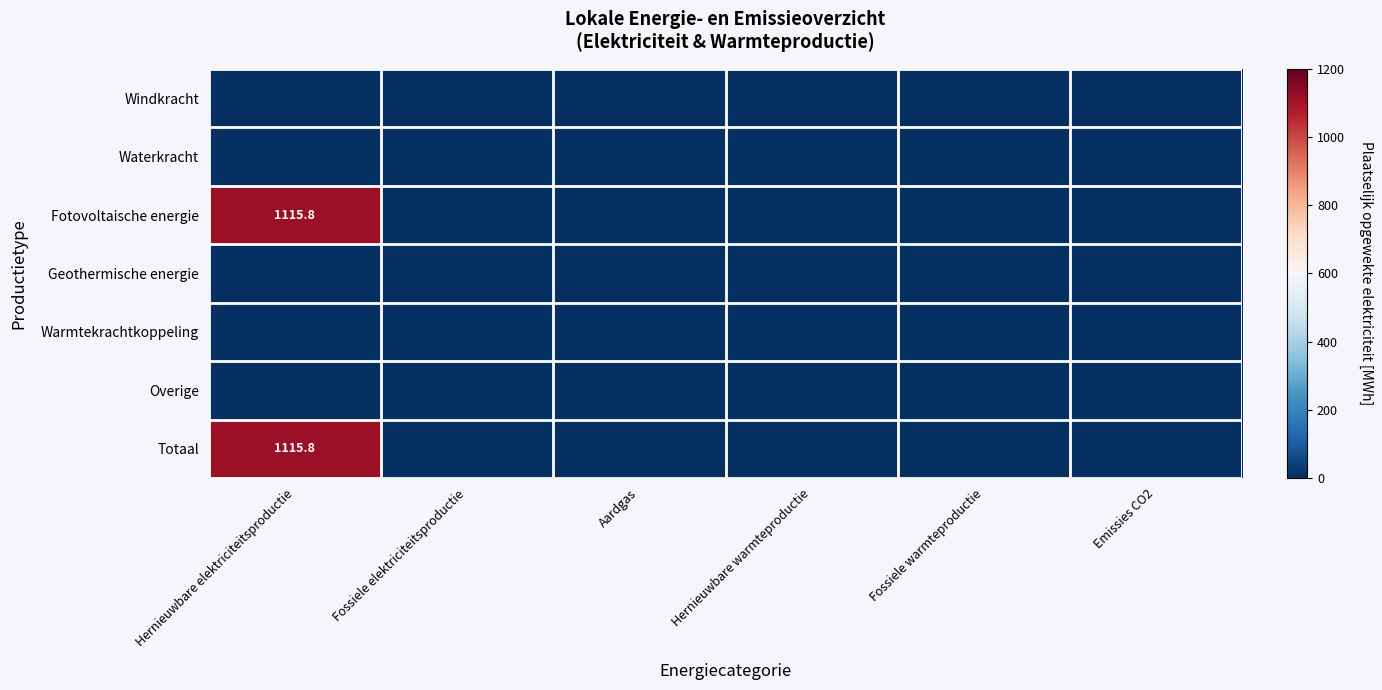

Is it true that Totaal equals 1115.8 at Hernieuwbare elektriciteitsproductie?

True